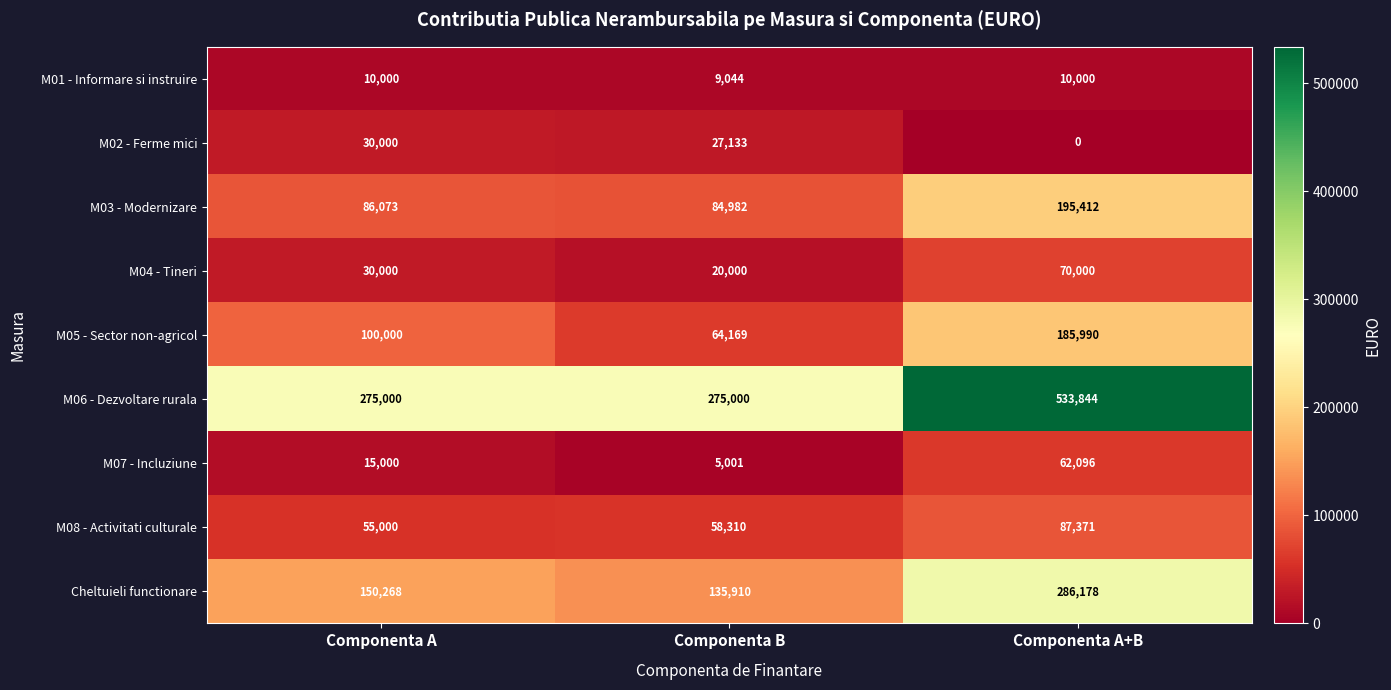

Rank the categories by Cheltuieli functionare value from lowest to highest.

Componenta B, Componenta A, Componenta A+B